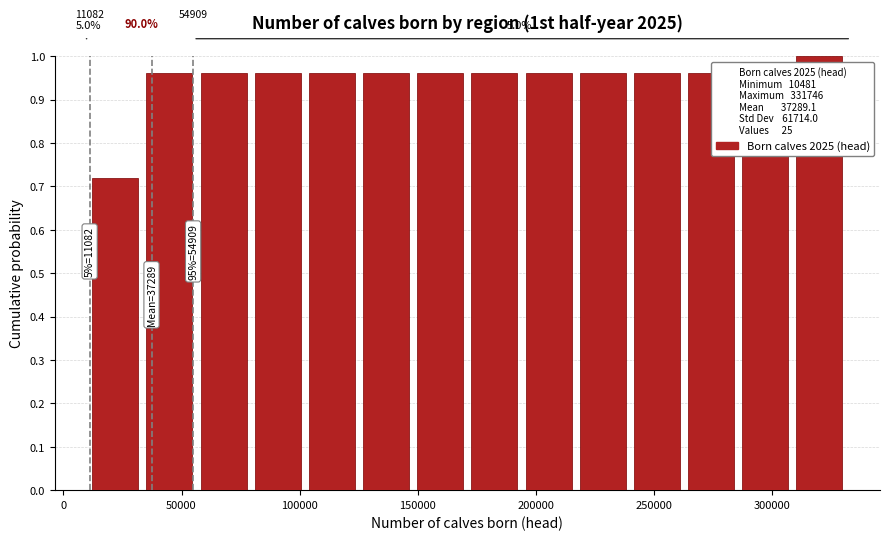

Which range on the x-axis has the tallest bar?

310000 to 330000